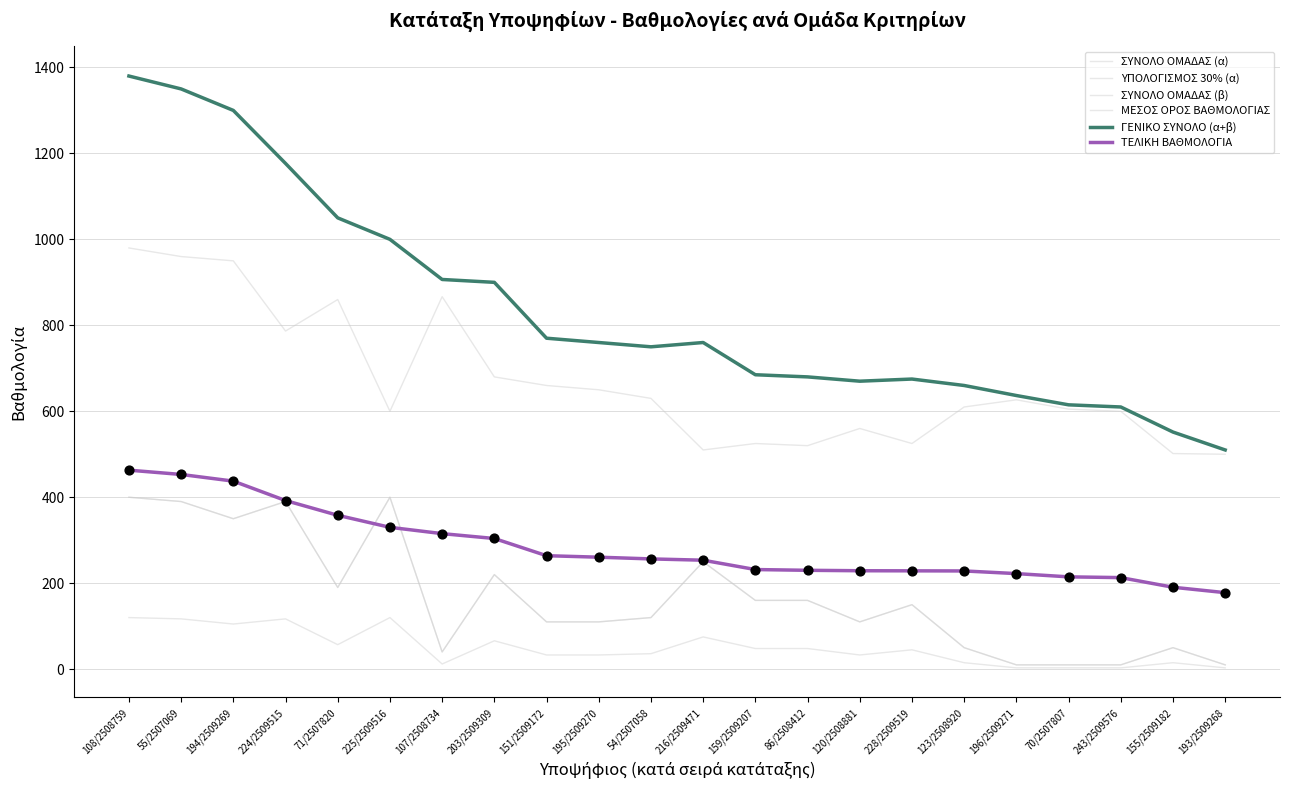

At how many categories does at least one series exceed 390?

22